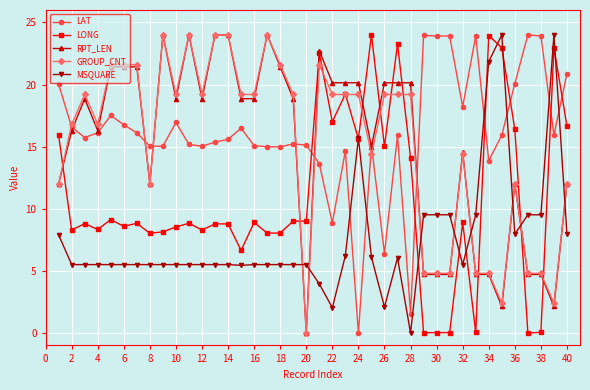

How many data points in MSQUARE are less than 5?

4